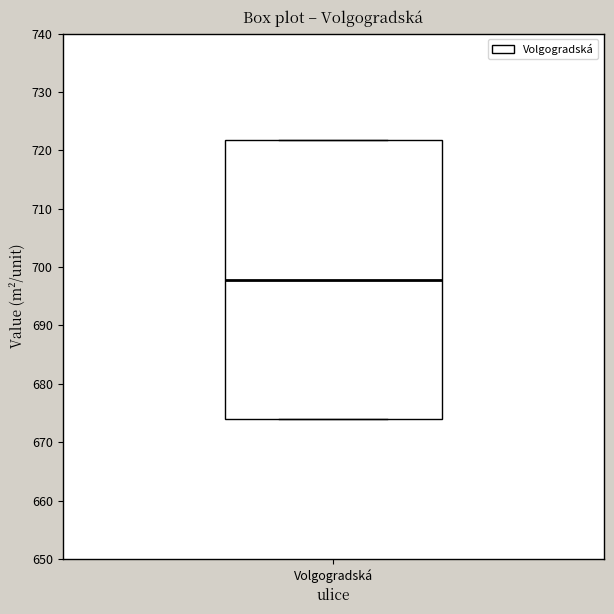

Transcribe this box plot: give where the median line is, the range the box spans, and where the two whiskers end, as read against the y-axis. The values are not printed on the chart, so give them approximately, as read against the axis.

median 698, box 674 to 722, whiskers 674 to 722